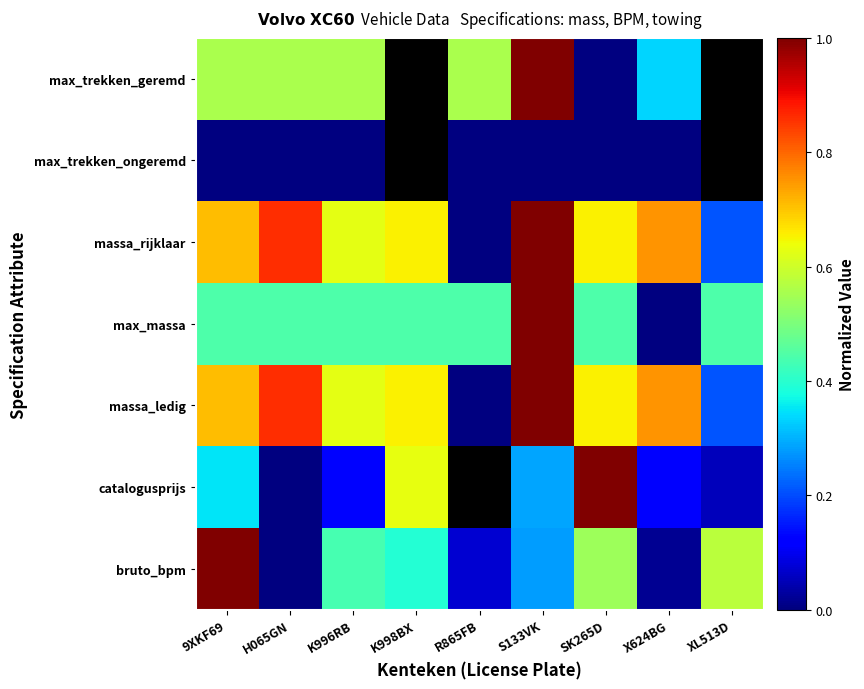

What is the average value of the bruto_bpm series?

0.4